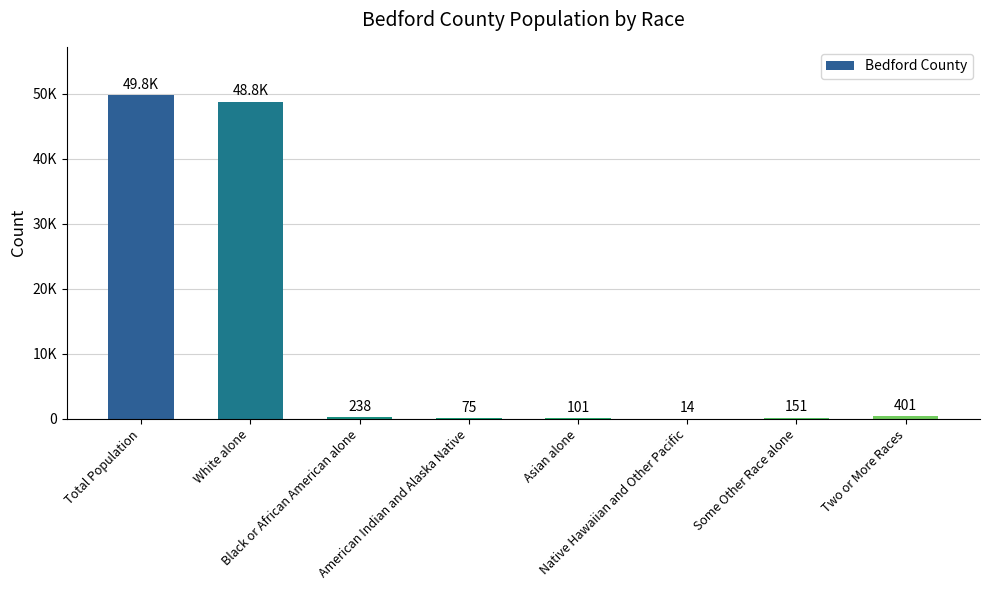

Between Total Population and American Indian and Alaska Native, which is larger?

Total Population